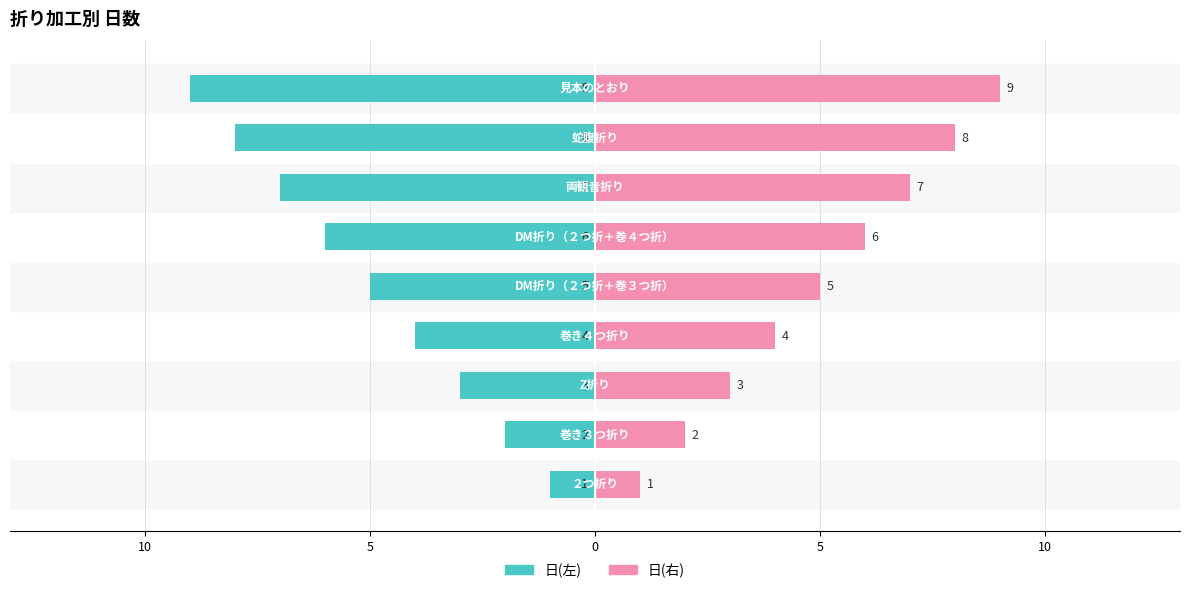

Reading right to left, transcribe all the data shown in this chart.

日(左): -9	-8	-7	-6	-5	-4	-3	-2	-1
日(右): 9	8	7	6	5	4	3	2	1